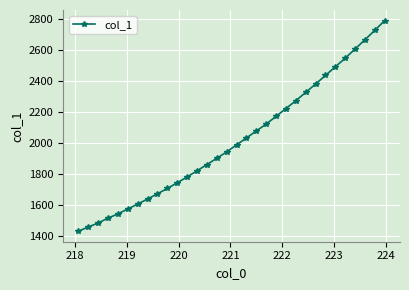

True or false: the data has more than 2 interior local peaks.

False